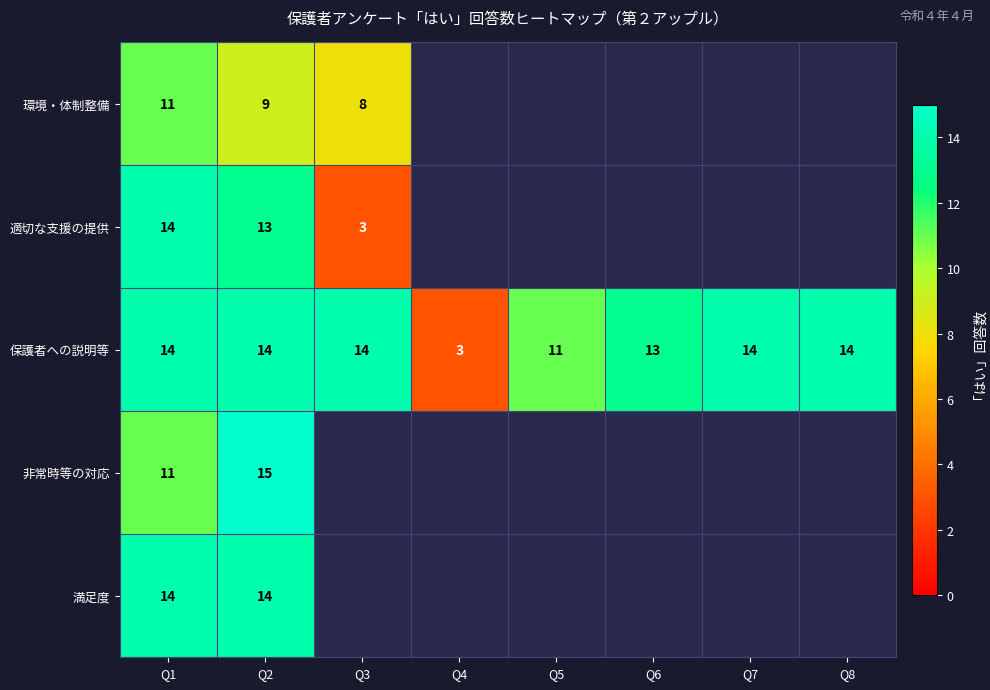

The value of 保護者への説明等 at Q5 is 15. True or false?

False